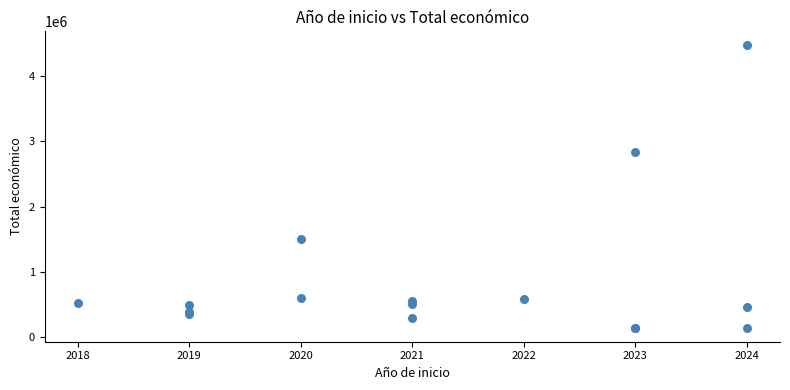

What Y value in the scatter plot is closest to 2309269?

2839669